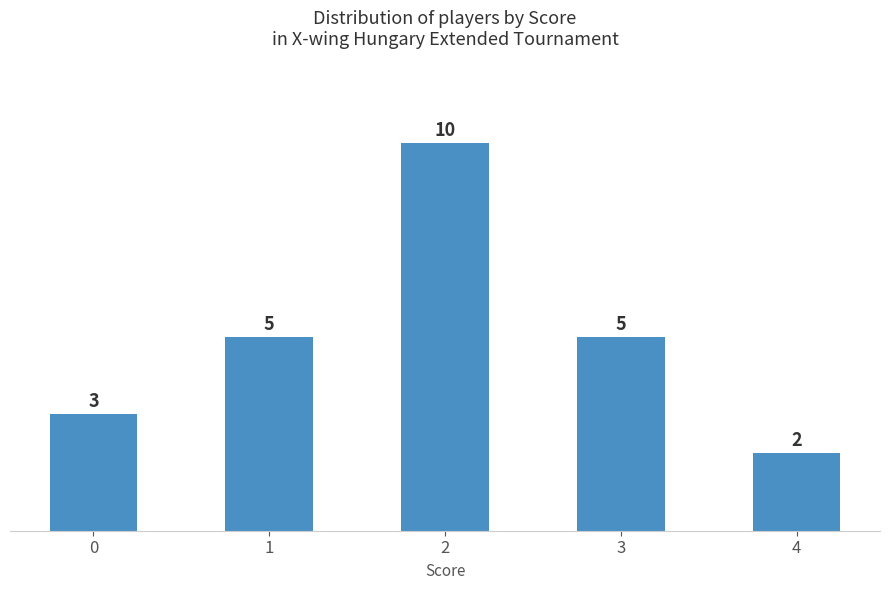

What value does the data have at 2?

10